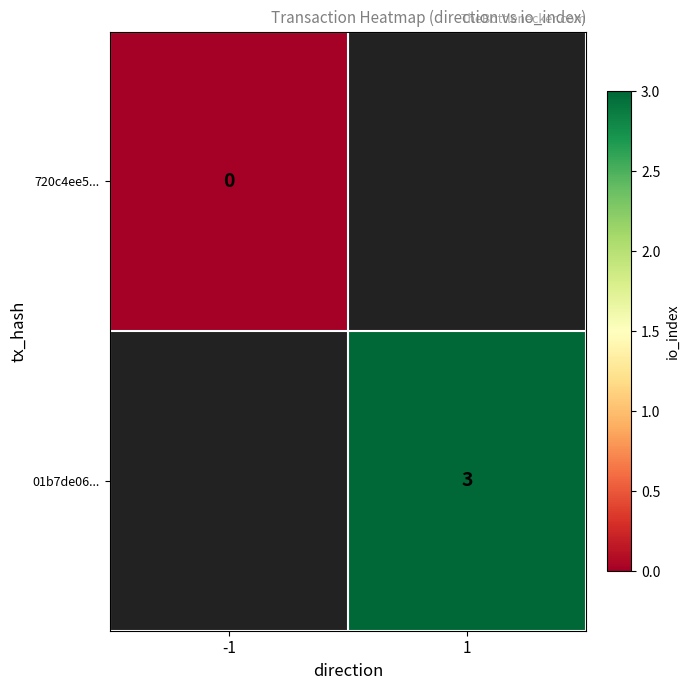

The 01b7de06... series shows 3 at 1. True or false?

True